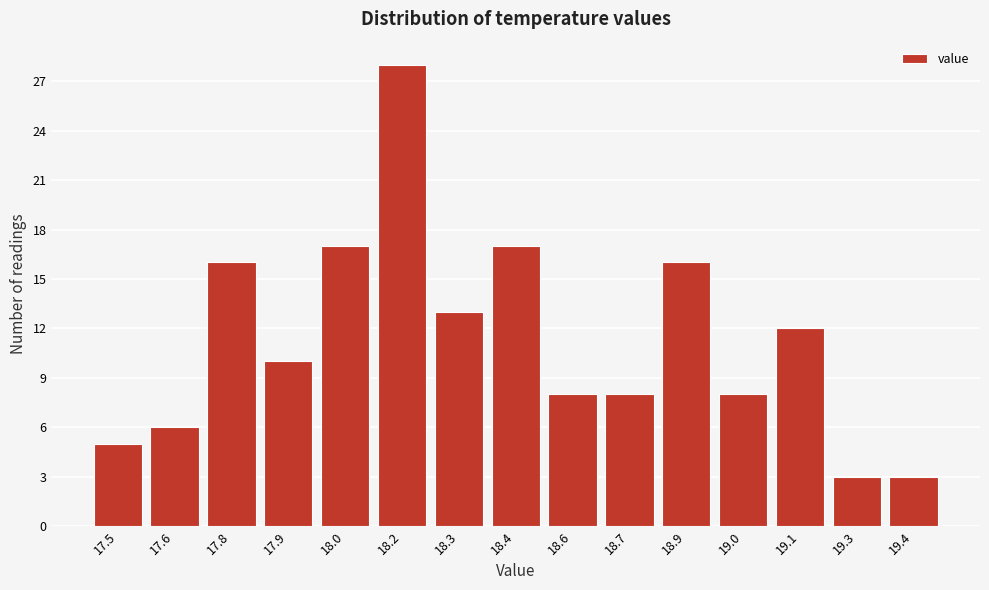

Reading left to right, list all the values displayed in this chart.

17.5=5	17.6=6	17.8=16	17.9=10	18.0=17	18.2=28	18.3=13	18.4=17	18.6=8	18.7=8	18.9=16	19.0=8	19.1=12	19.3=3	19.4=3